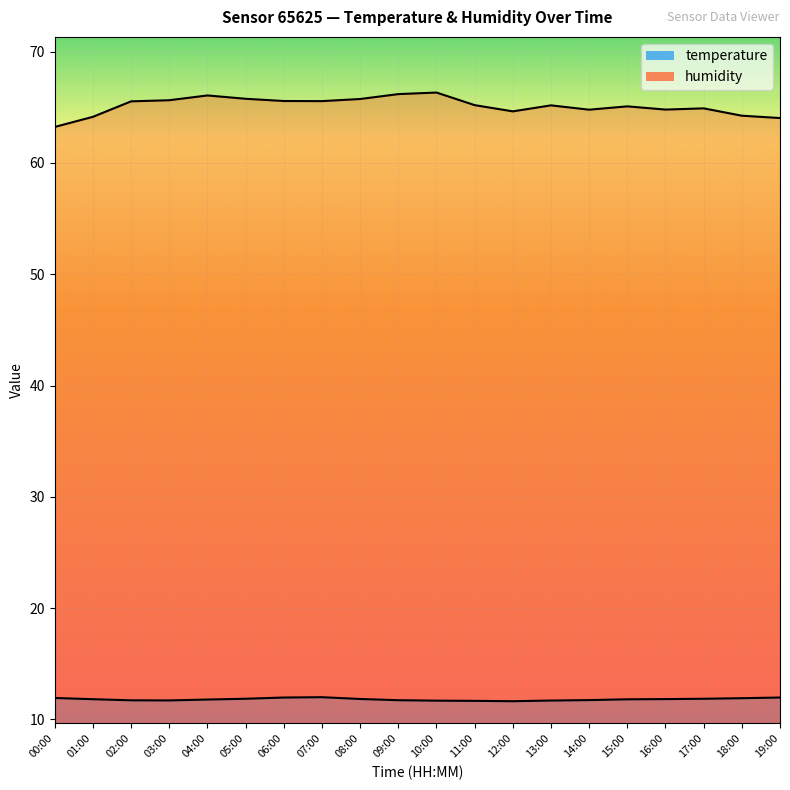

What is the label of the 2nd point from the left?

01:00